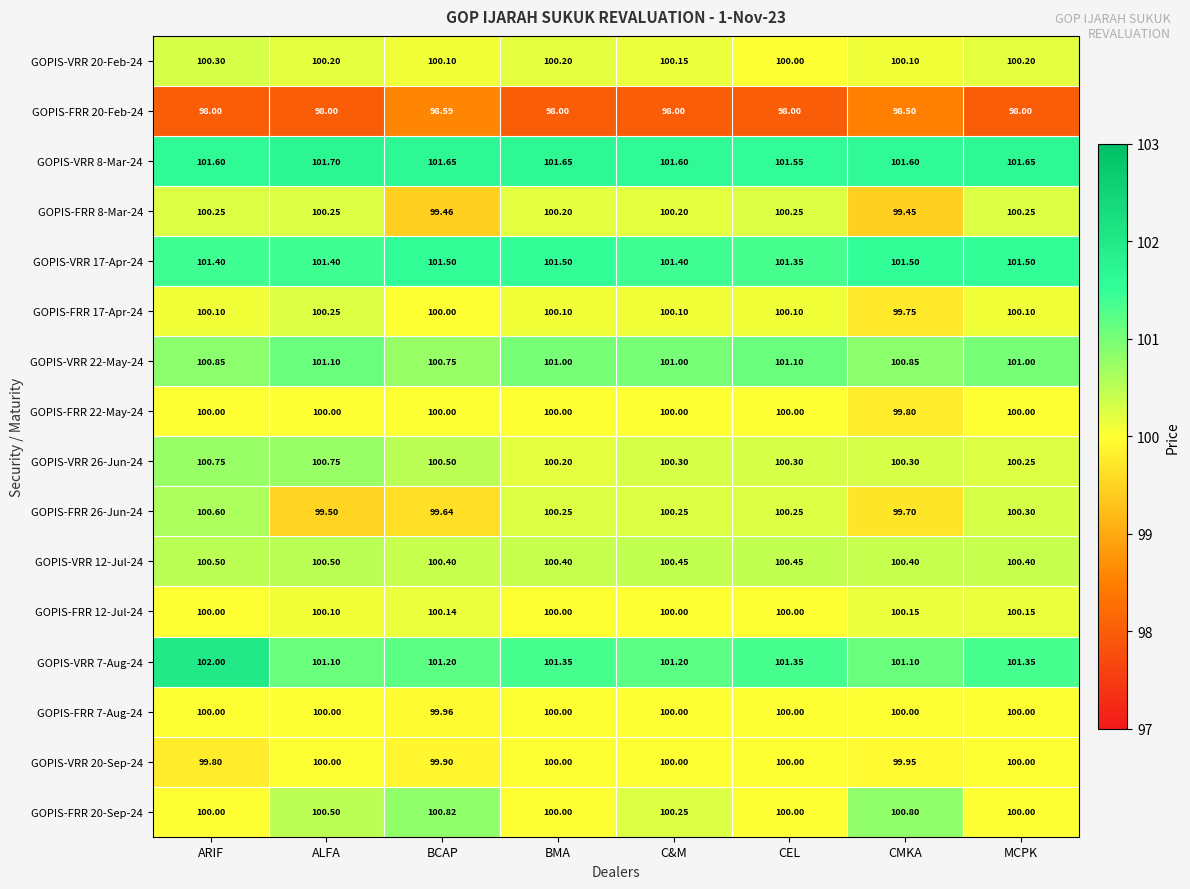

At which category is the sum across all series the highest?

ARIF